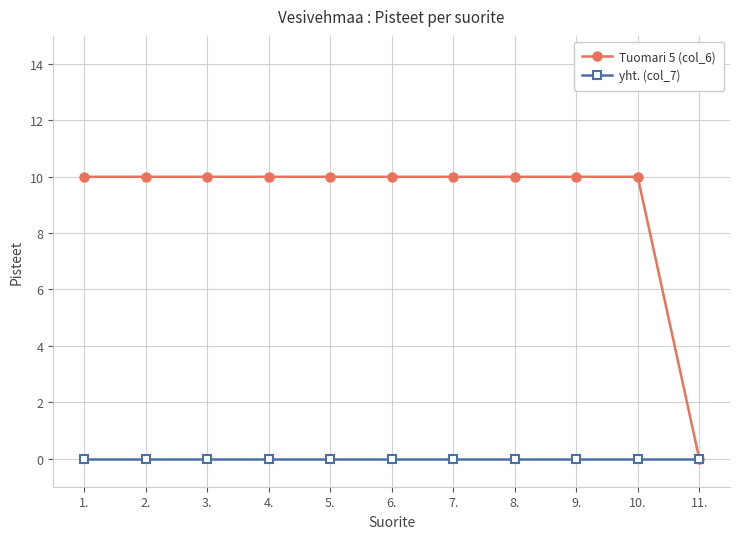

Reading left to right, what are all the values shown in this chart?

Tuomari 5 (col_6): 1.=10	2.=10	3.=10	4.=10	5.=10	6.=10	7.=10	8.=10	9.=10	10.=10	11.=0
yht. (col_7): 1.=0	2.=0	3.=0	4.=0	5.=0	6.=0	7.=0	8.=0	9.=0	10.=0	11.=0